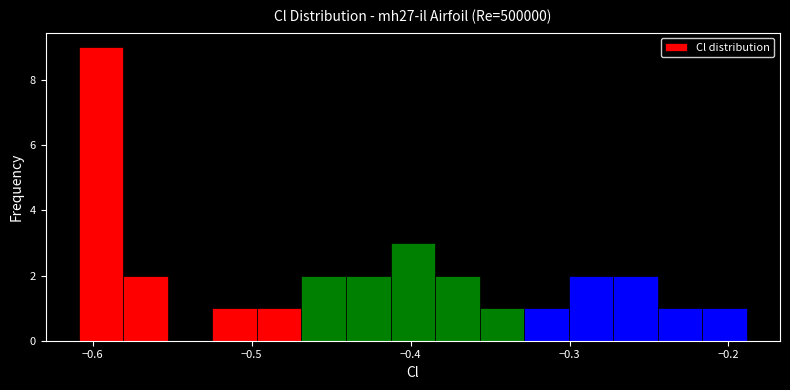

Around what value on the x-axis is the tallest bar? Give the approximate position of its centre, as read against the axis.

-0.59